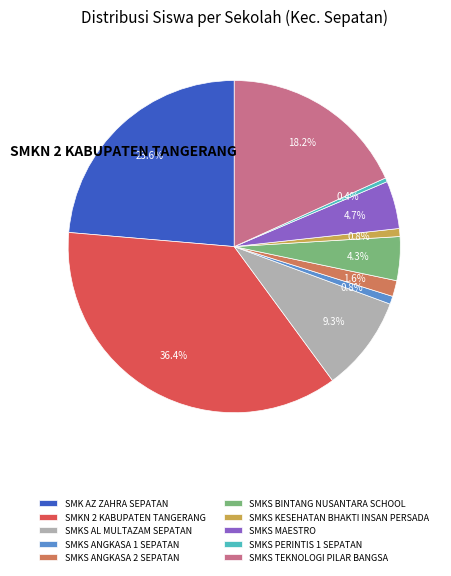

Which slice is the smallest?

SMKS PERINTIS 1 SEPATAN